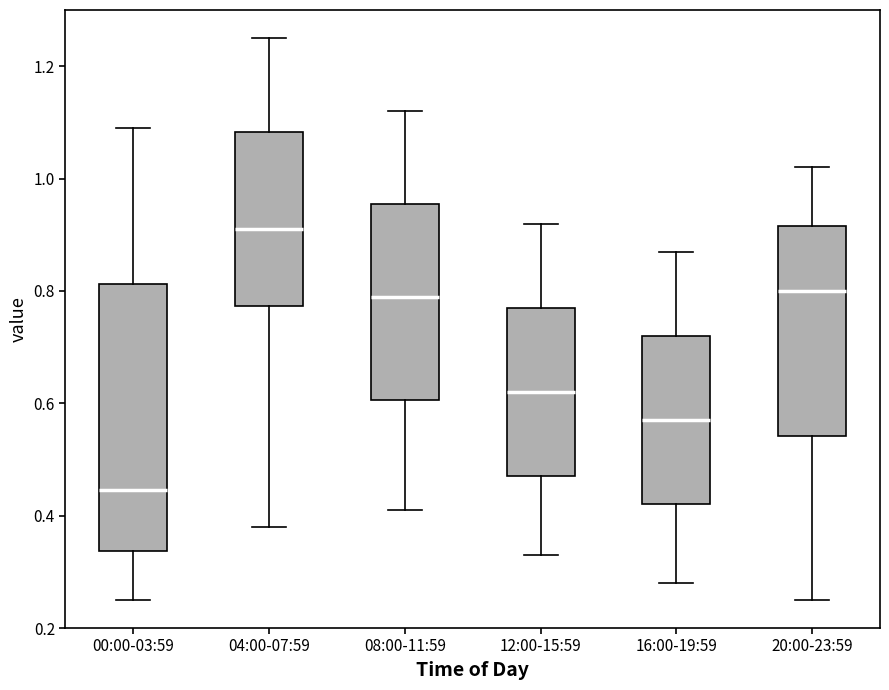

Reading left to right, read every box against the y-axis: the position of its median line, the range the box covers, and the ends of its whiskers. The values are not printed on the chart, so give them approximately, as read against the axis.

00:00-03:59: median 0.44, box 0.34 to 0.82, whiskers 0.26 to 1.10
04:00-07:59: median 0.92, box 0.78 to 1.08, whiskers 0.38 to 1.26
08:00-11:59: median 0.80, box 0.60 to 0.96, whiskers 0.42 to 1.12
12:00-15:59: median 0.62, box 0.48 to 0.78, whiskers 0.34 to 0.92
16:00-19:59: median 0.58, box 0.42 to 0.72, whiskers 0.28 to 0.88
20:00-23:59: median 0.80, box 0.54 to 0.92, whiskers 0.26 to 1.02